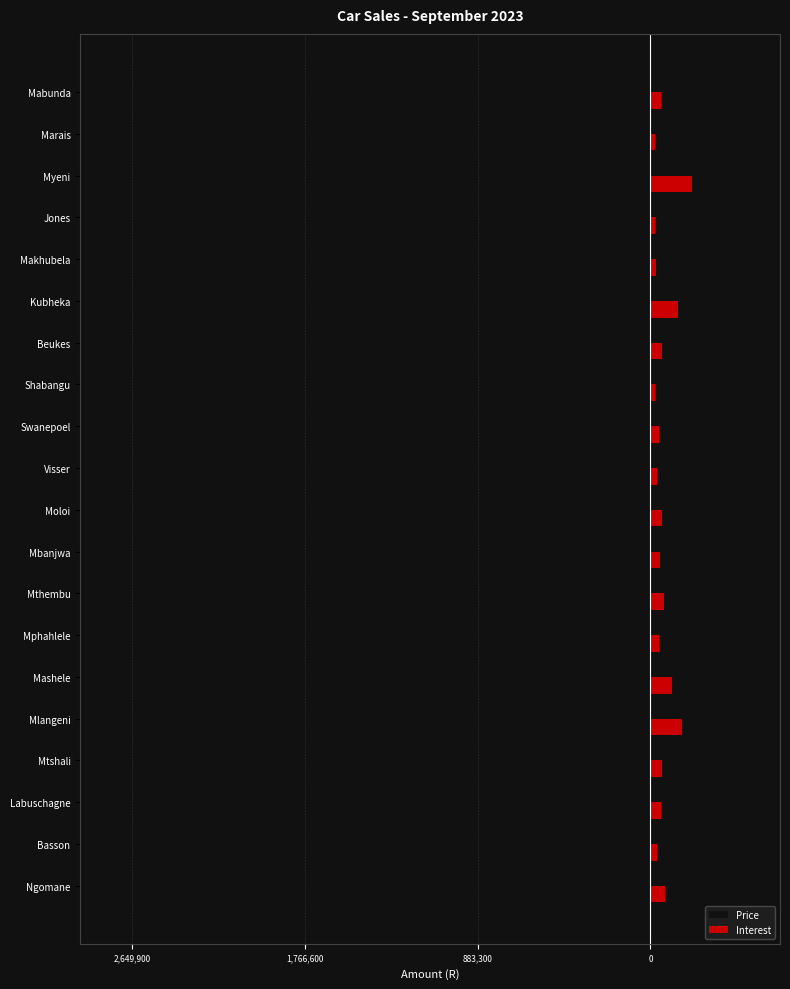

What are all the series names shown in the legend?

Price, Interest